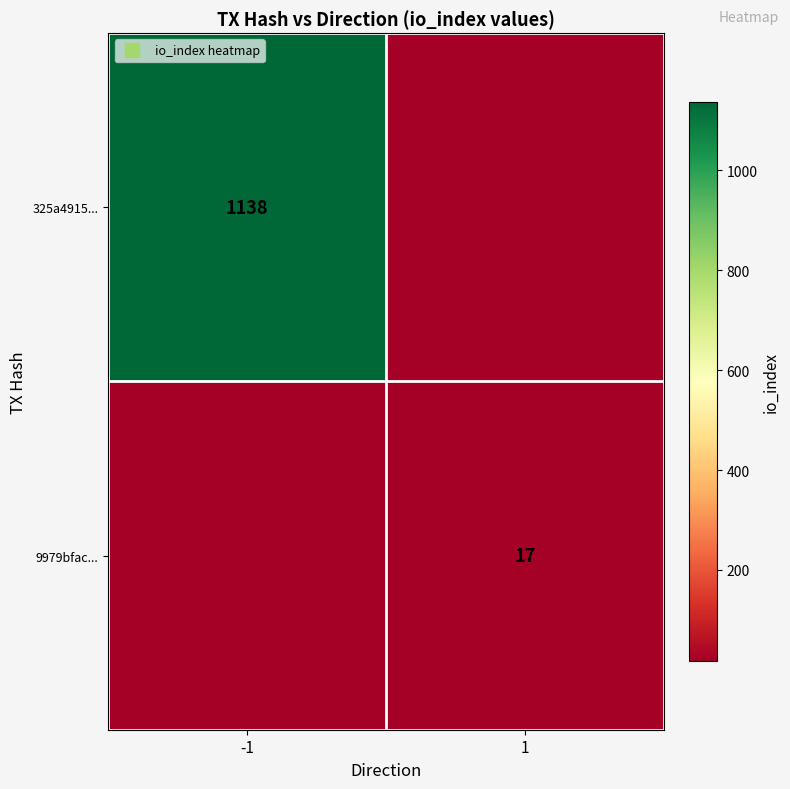

What is the sum of the 325a4915... values at -1 and 1?

1138